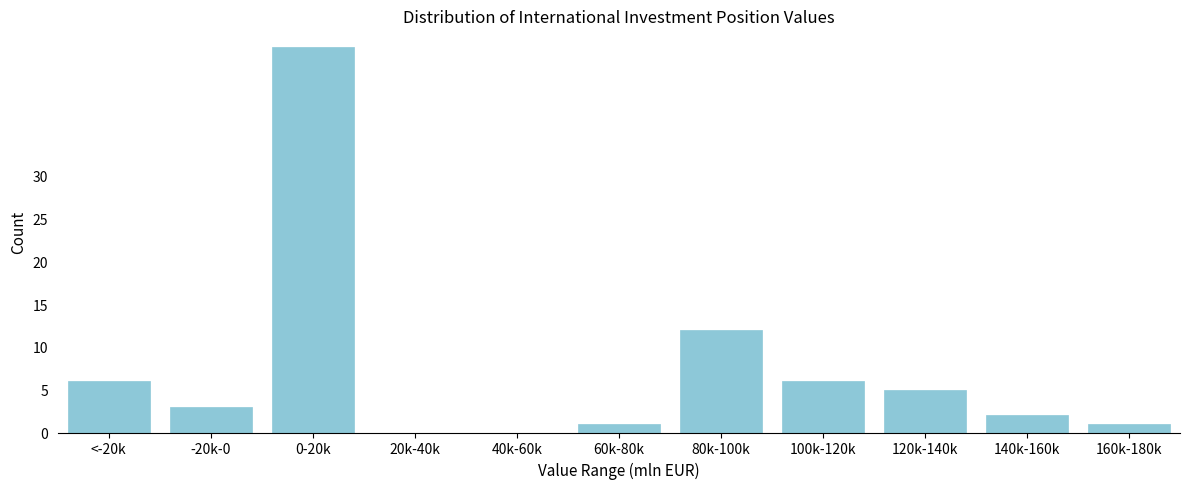

Reading left to right, transcribe all the data shown in this chart.

<-20k=6	-20k-0=3	0-20k=45	20k-40k=0	40k-60k=0	60k-80k=1	80k-100k=12	100k-120k=6	120k-140k=5	140k-160k=2	160k-180k=1